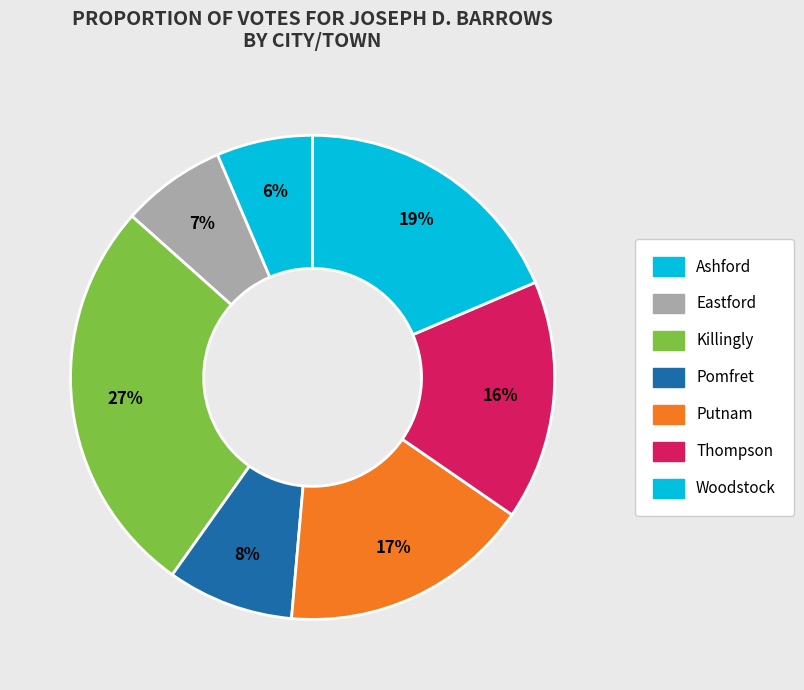

True or false: Putnam accounts for 5% of the total.

False